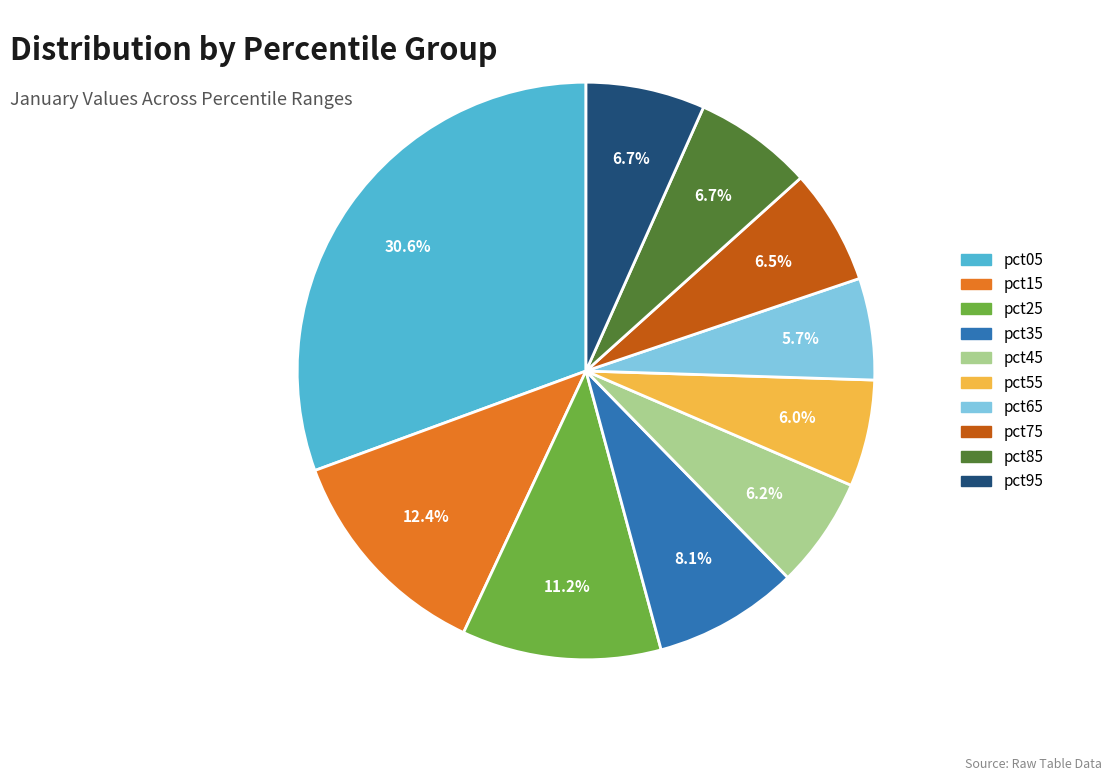

Does any single category account for the majority?

No